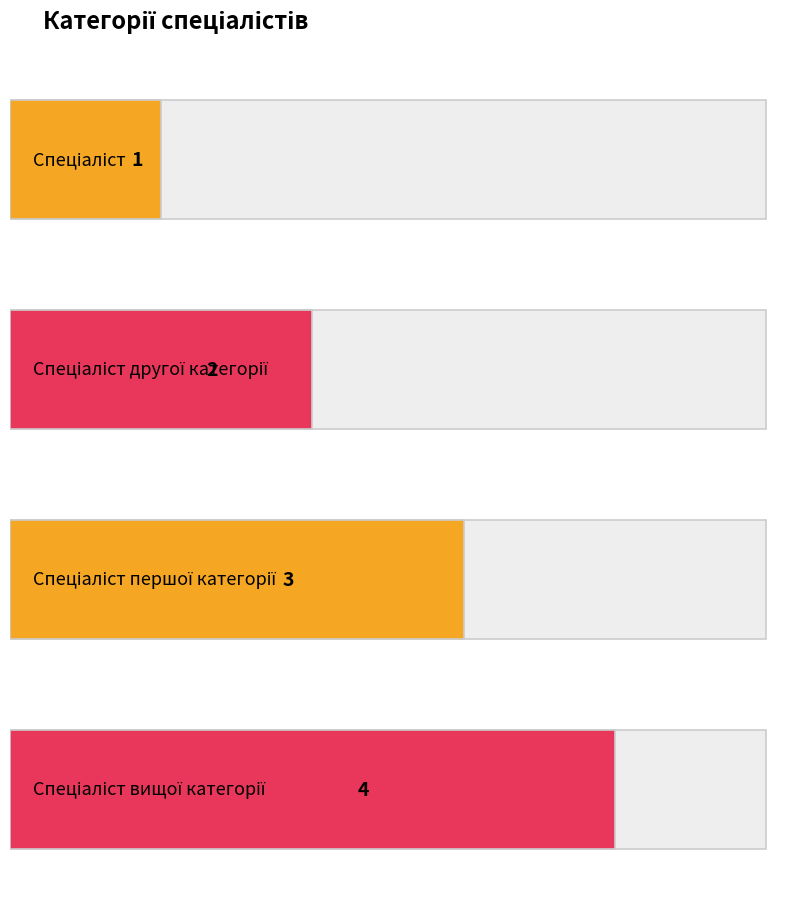

Does the chart contain any negative values?

No